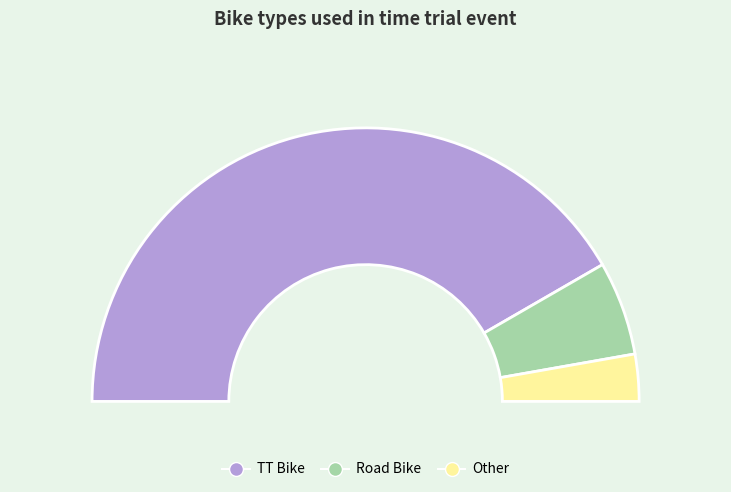

What is the change in value from TT Bike to Other?

-28